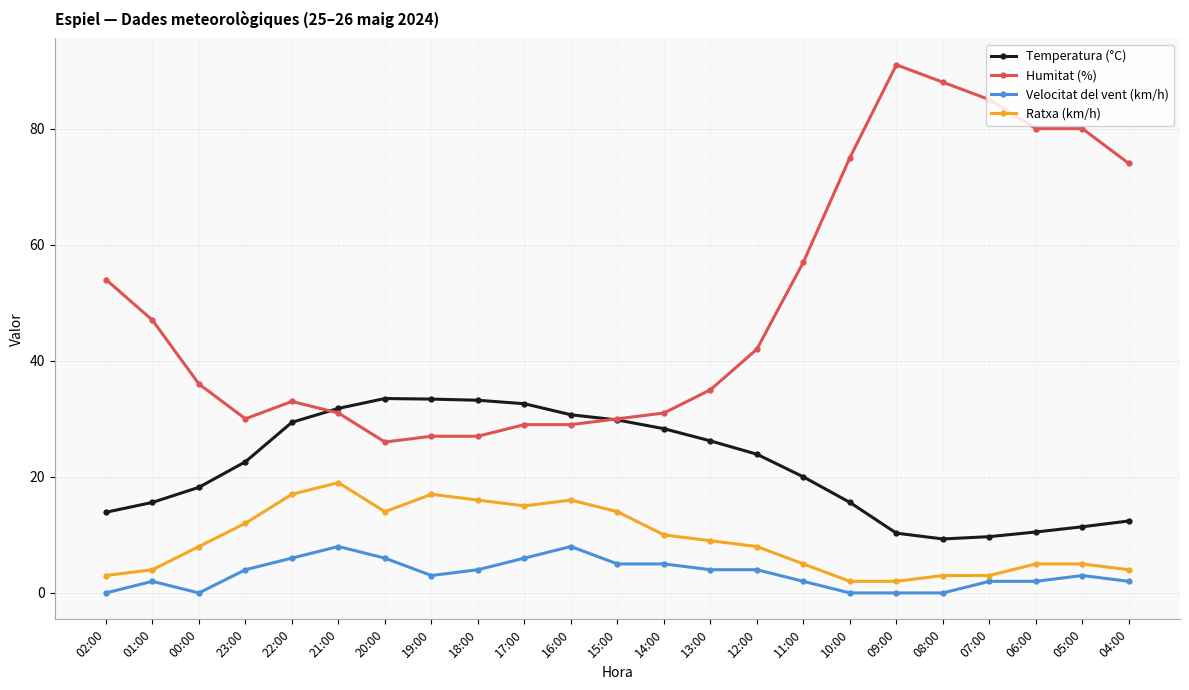

What are all the series names shown in the legend?

Temperatura (°C), Humitat (%), Velocitat del vent (km/h), Ratxa (km/h)